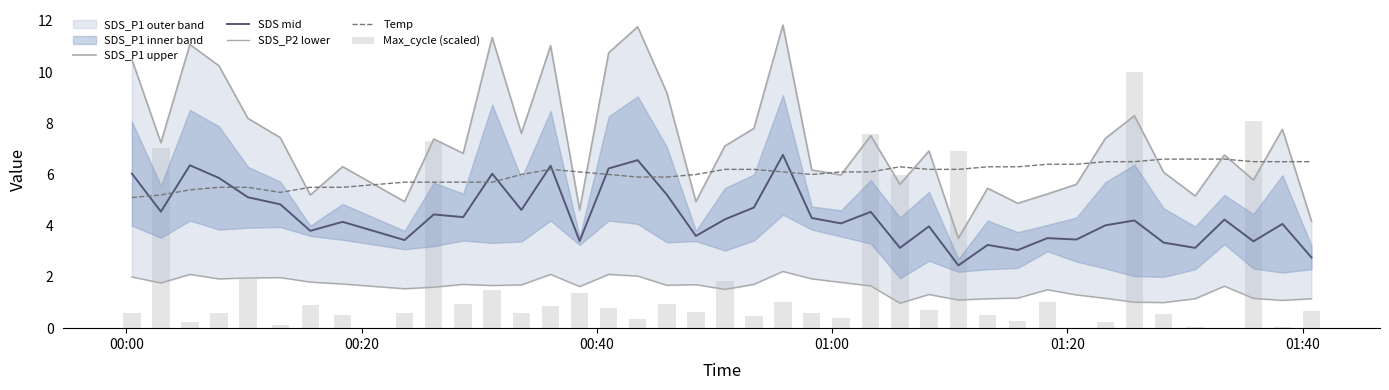

What is the difference between the maximum and second lowest values in the SDS mid series?

4.0